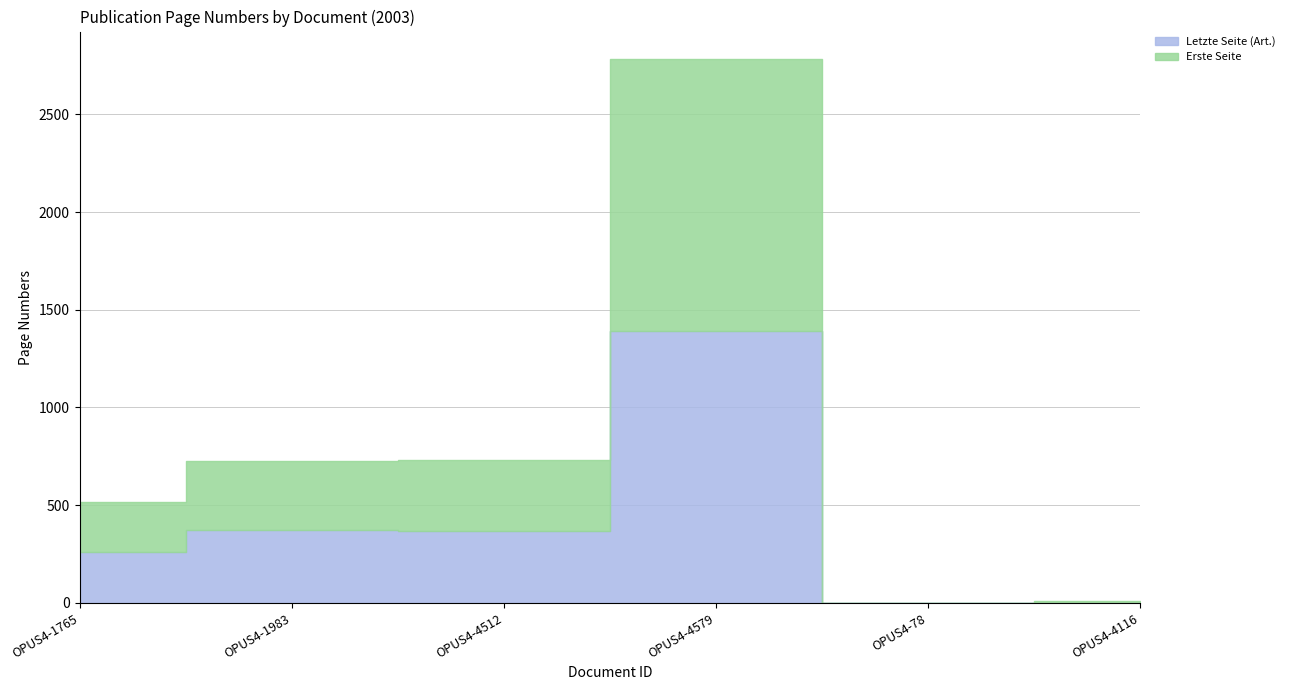

What is the total value across all series at OPUS4-1765?

517